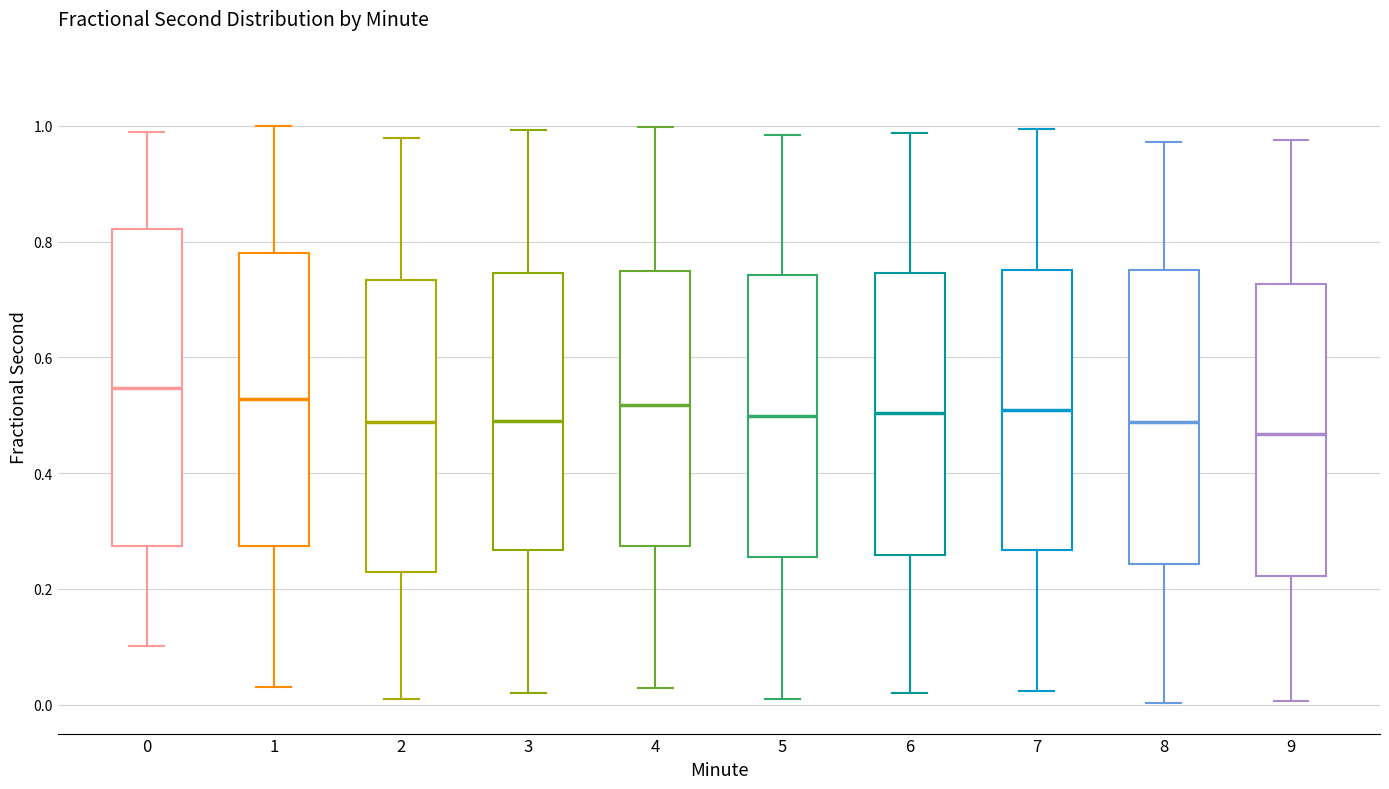

Which box is the tallest, from its lower edge to its upper edge?

0